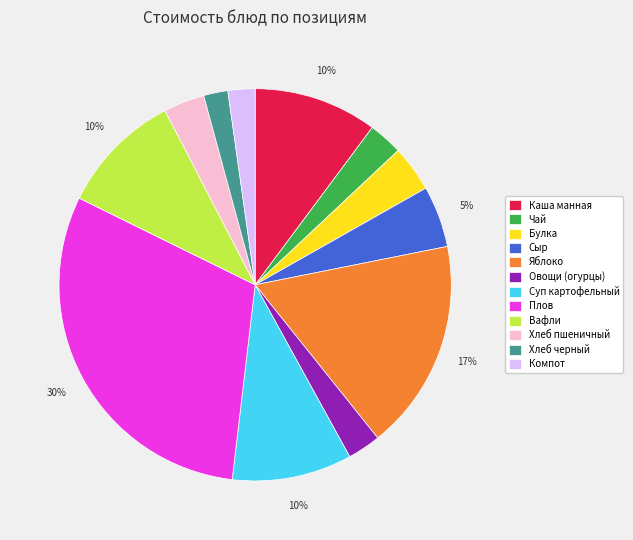

Which category has the biggest portion of the pie?

Плов